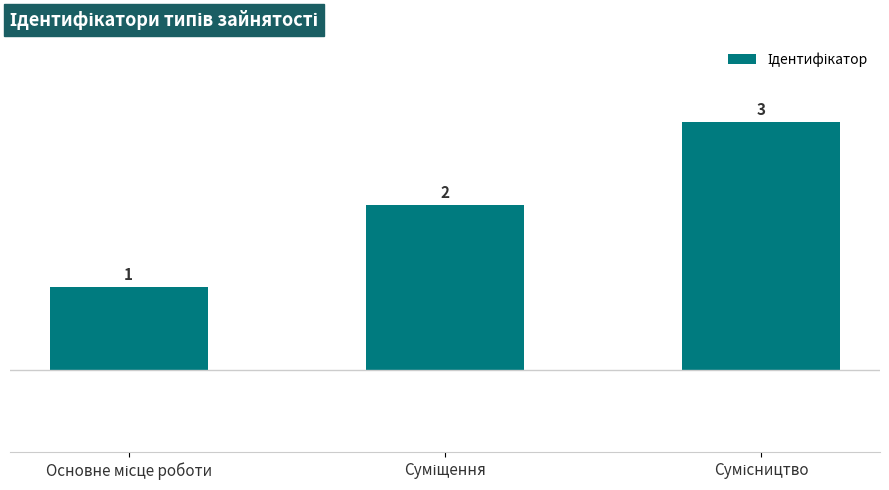

What is the maximum value shown in the chart?

3